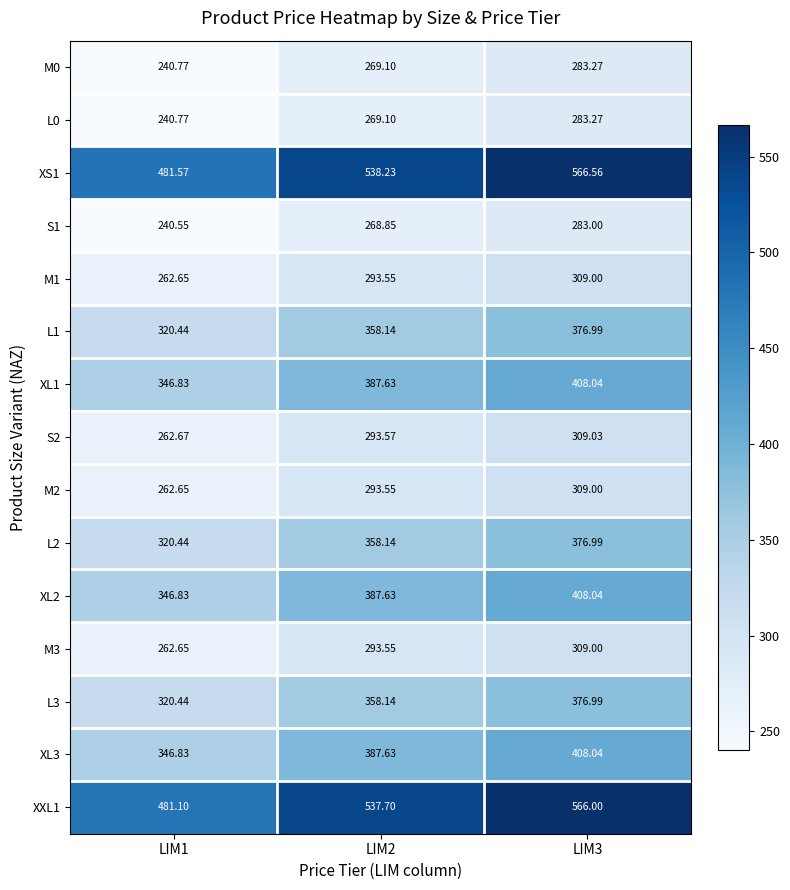

How many data points in M2 are above 293?

2